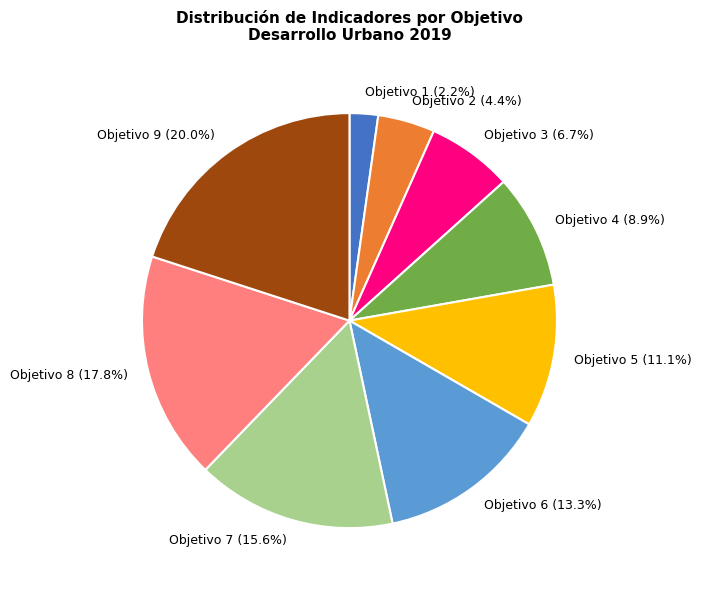

To the nearest percent, what portion does Objetivo 6 represent?

13%